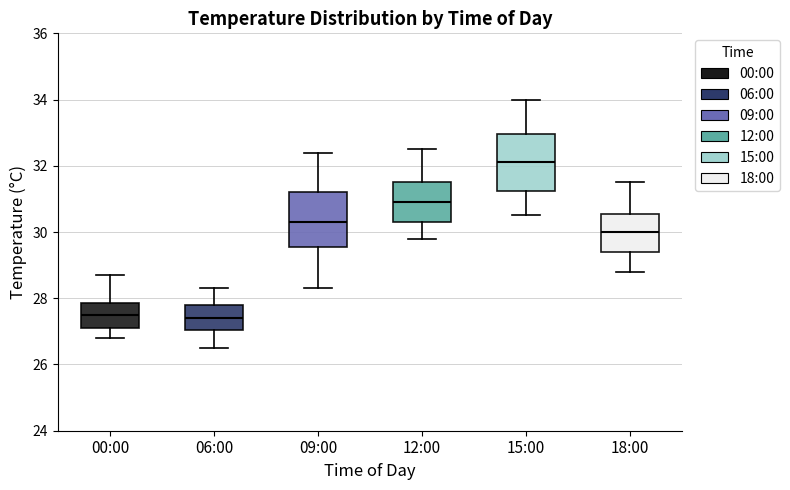

Where is the lower edge of the box for 18:00 on the y-axis? The values are not printed on the chart, so give them approximately, as read against the axis.

29.4